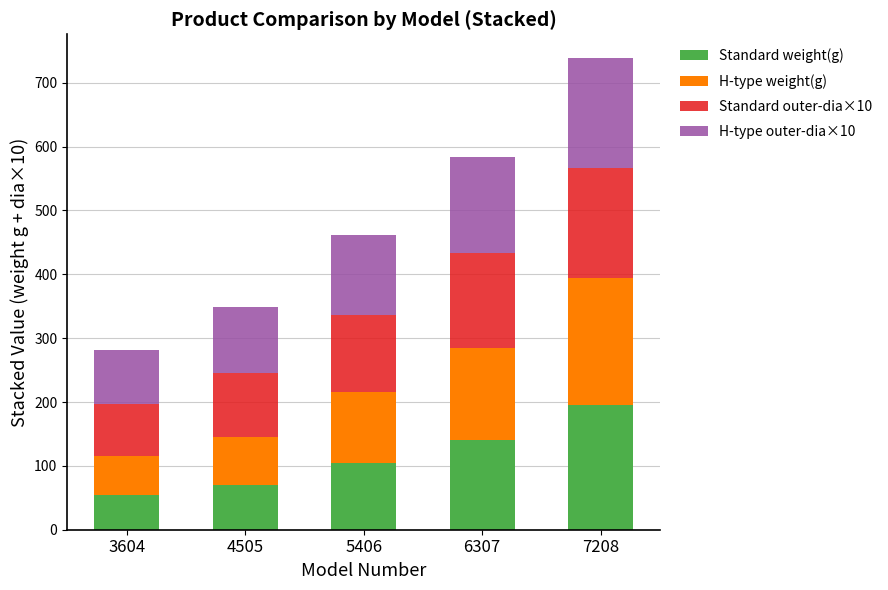

What is the maximum value for Standard weight(g)?

195